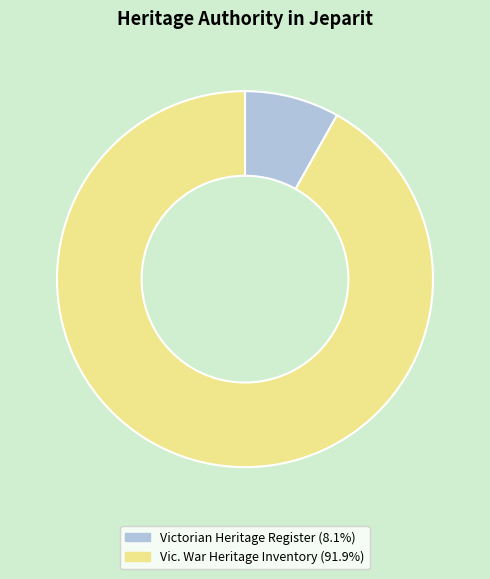

The Vic. War Heritage Inventory slice represents 98% of the pie. True or false?

False